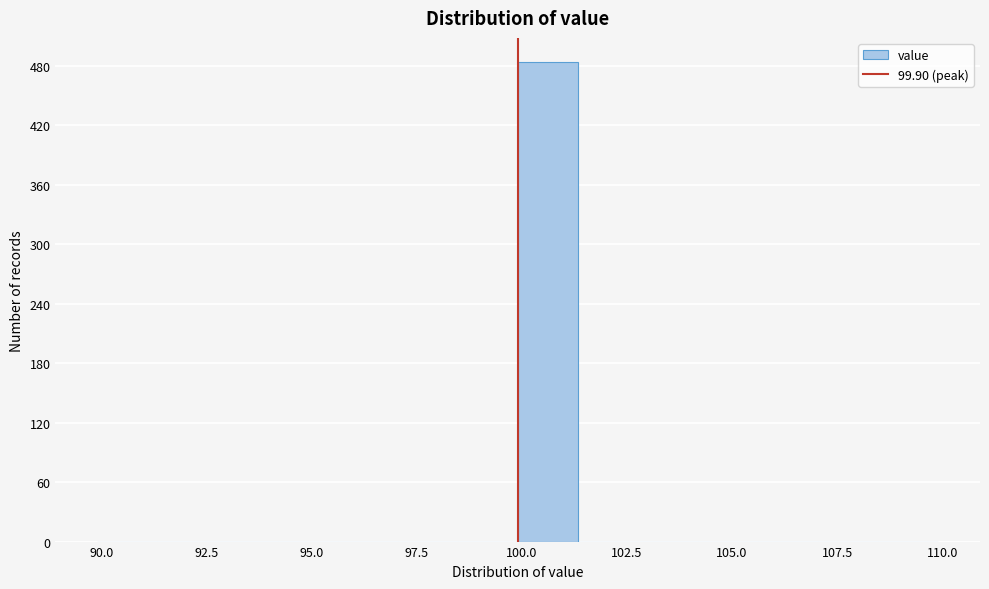

Around what value on the x-axis is the tallest bar? Give the approximate position of its centre, as read against the axis.

100.5